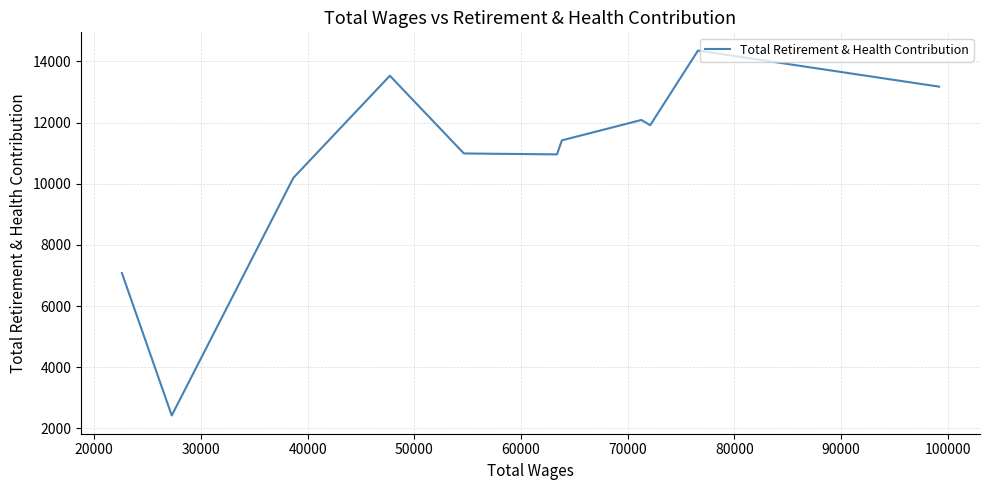

How many points are higher than both their immediate neighbors (excluding endpoints)?

3